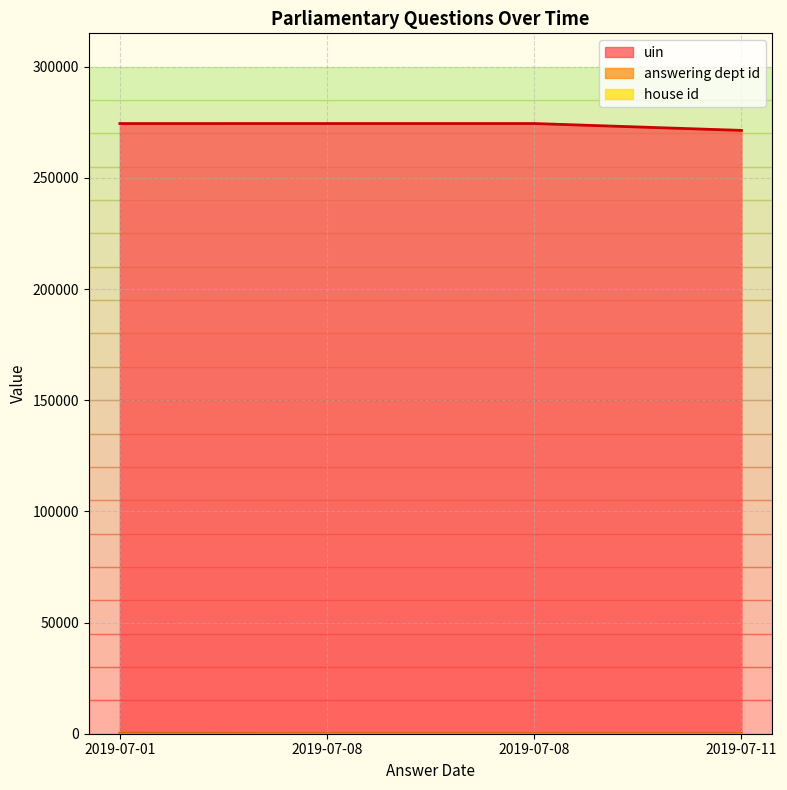

What is the sum of all answering dept id values?

268